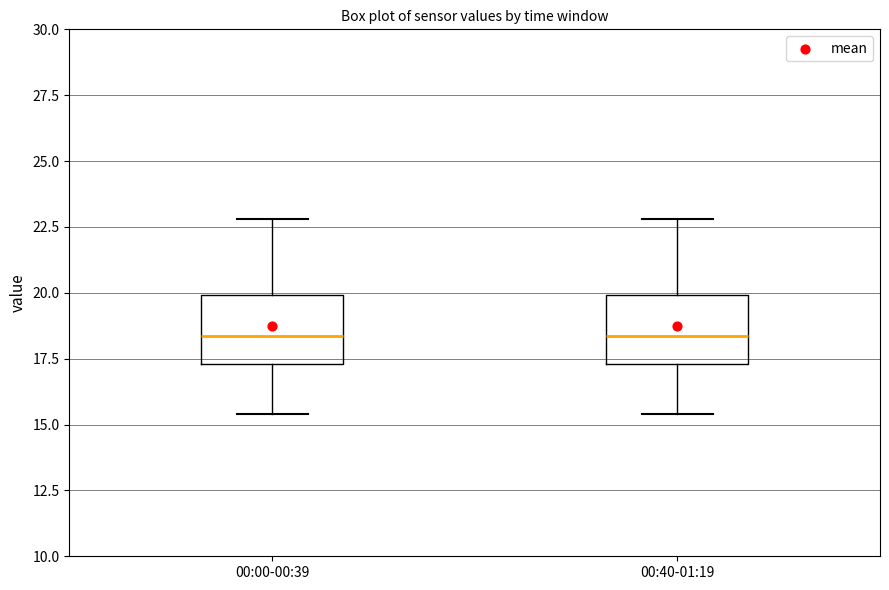

Reading left to right, transcribe this box plot: for each box, give where its median line is, the range the box spans, and where its two whiskers end, as read against the y-axis. The values are not printed on the chart, so give them approximately, as read against the axis.

00:00-00:39: median 18.5, box 17.5 to 20.0, whiskers 15.5 to 23.0
00:40-01:19: median 18.5, box 17.5 to 20.0, whiskers 15.5 to 23.0